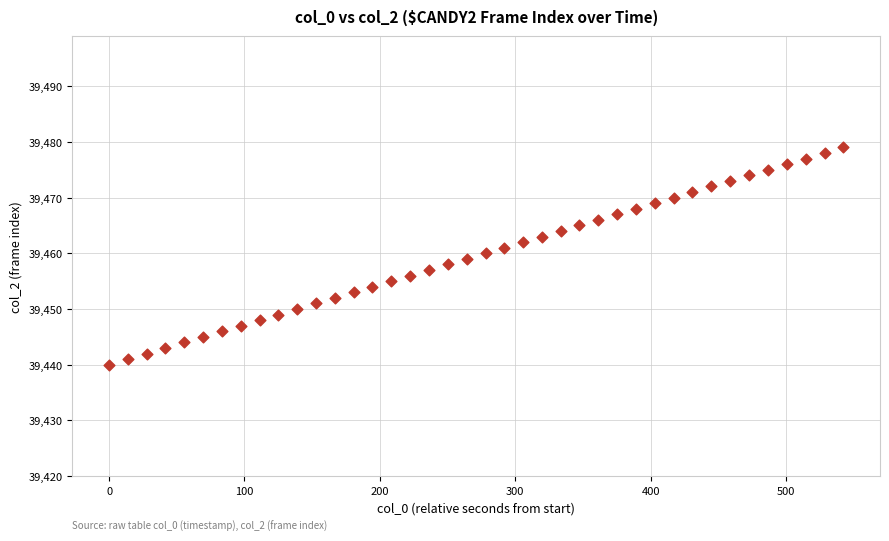

What is the range of Y values (max minus min)?

39